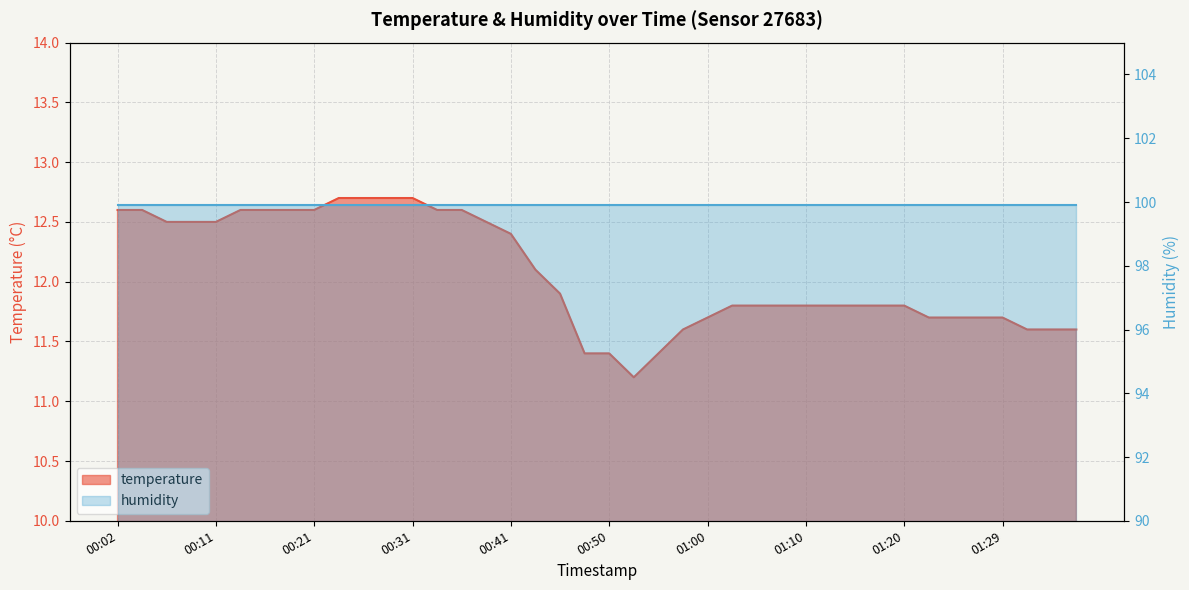

Rank the categories by value from highest to lowest.

00:24, 00:26, 00:28, 00:31, 00:02, 00:04, 00:14, 00:16, 00:19, 00:21, 00:33, 00:36, 00:07, 00:09, 00:11, 00:38, 00:41, 00:43, 00:45, 01:02, 01:05, 01:07, 01:10, 01:12, 01:15, 01:17, 01:20, 01:00, 01:22, 01:24, 01:27, 01:29, 00:58, 01:32, 01:34, 01:37, 00:48, 00:50, 00:55, 00:53